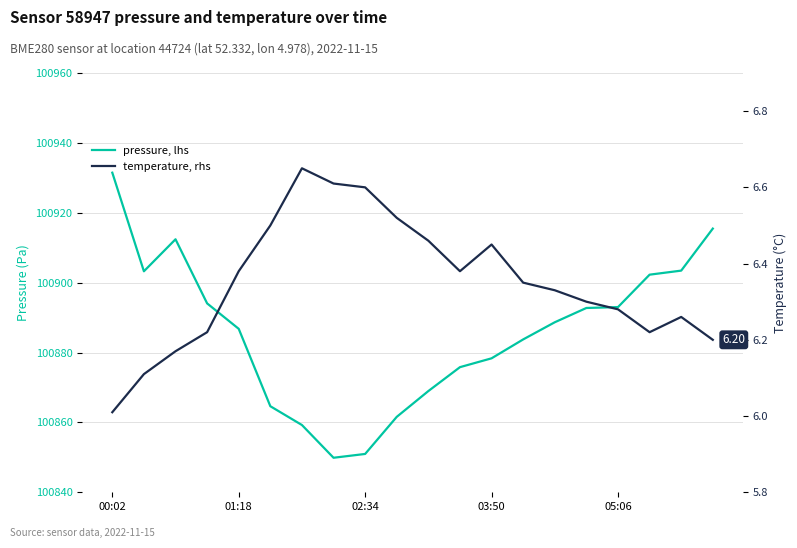

How many interior local valleys does the temperature, rhs series have?

2